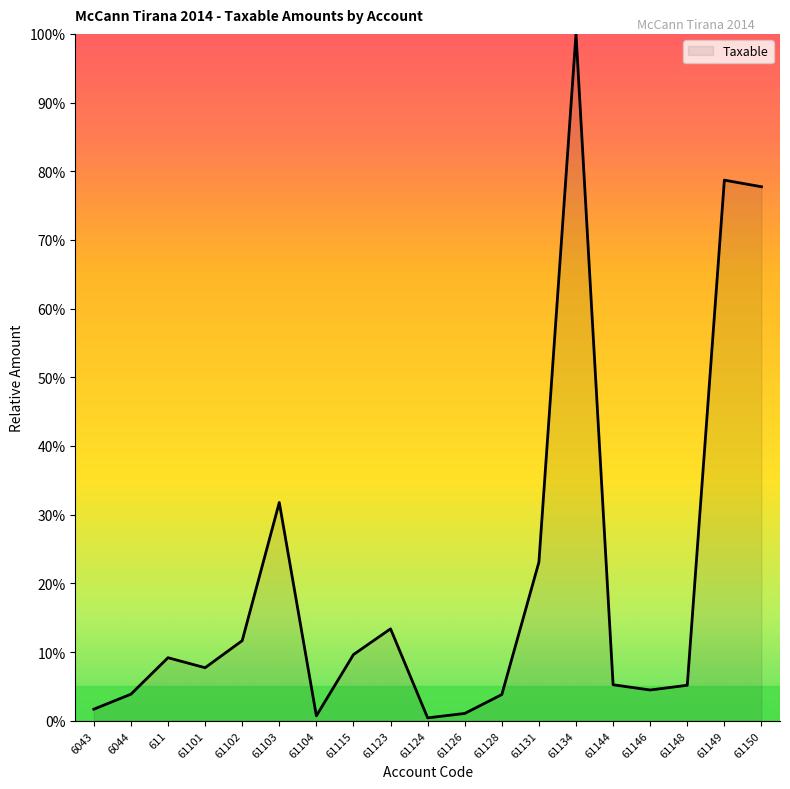

The value at 61103 is 17.2. True or false?

False